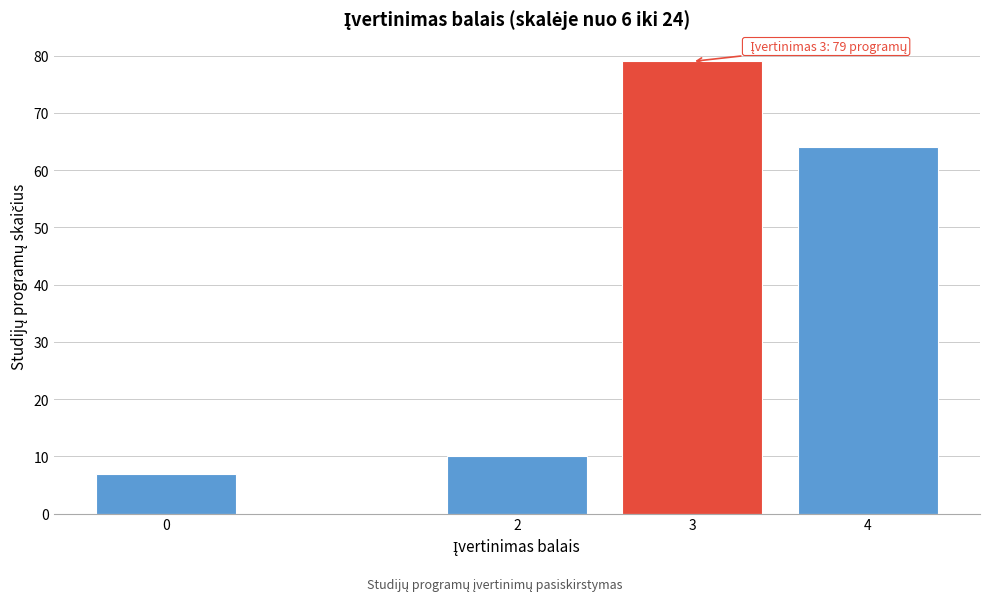

Reading left to right, extract all data points from this chart.

7	10	79	64